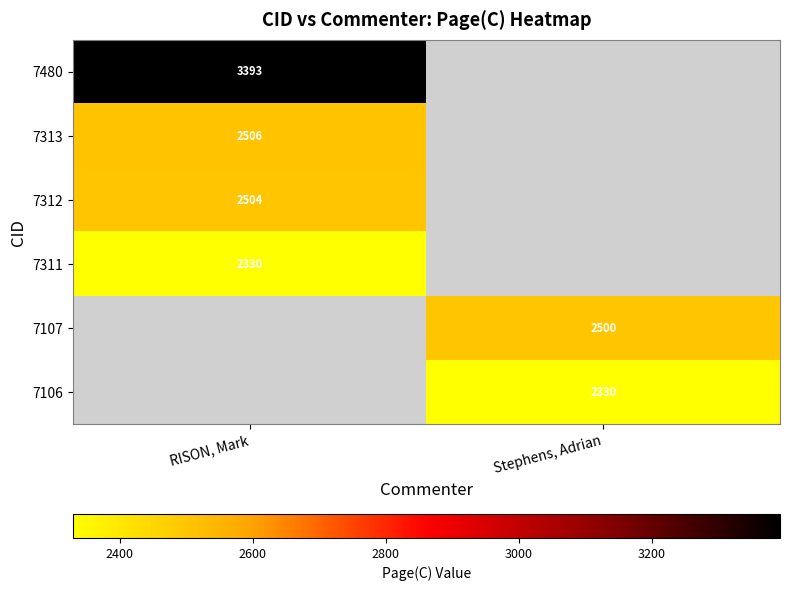

Is it true that 7480 equals 1985.7 at RISON, Mark?

False